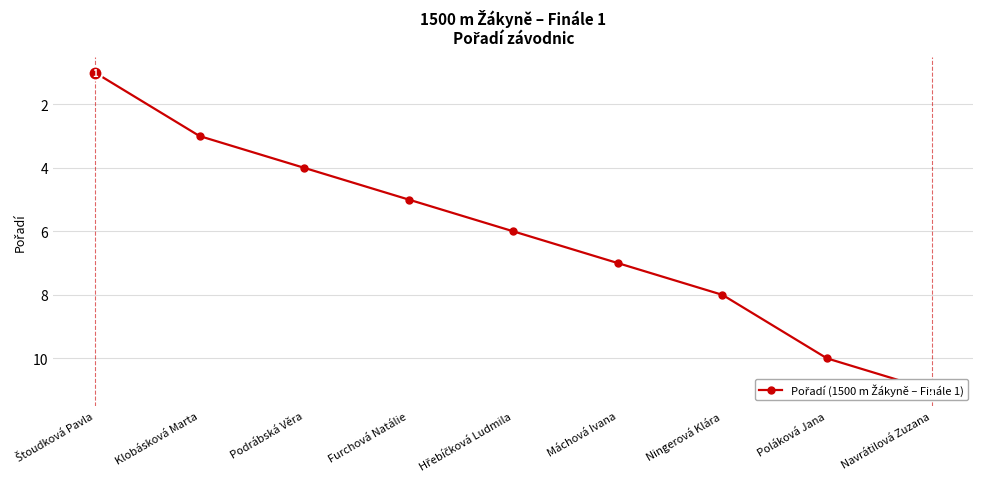

The value at Poláková Jana is 4. True or false?

False